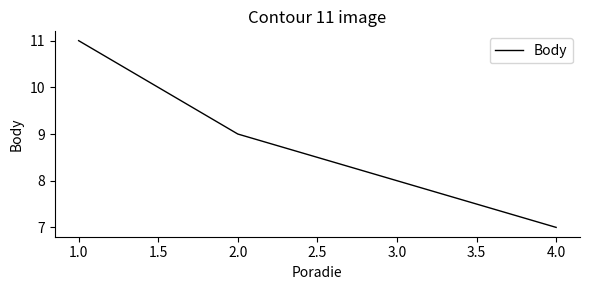

Between 3.0 and 2.0, which is larger?

2.0